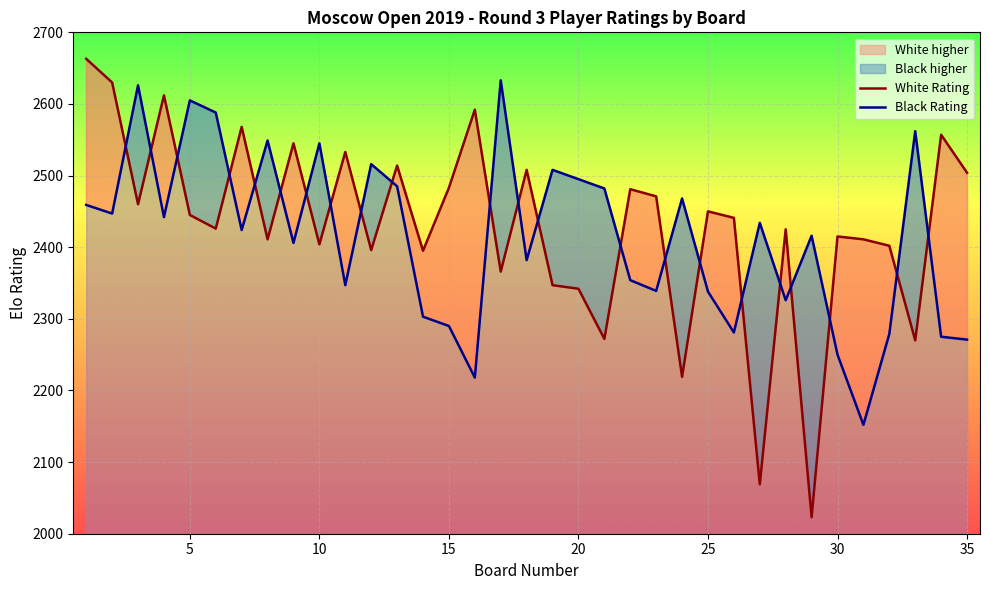

What is the minimum value for Black Rating?

2152